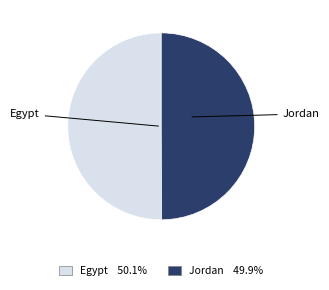

Approximately how many times larger is the value at Jordan compared to Egypt?

1.0